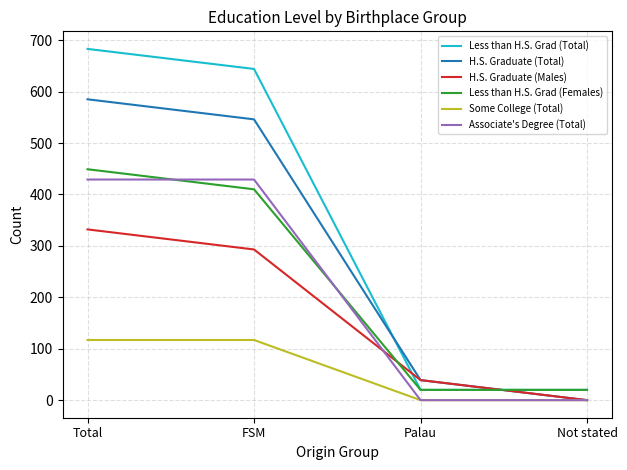

At which category is the sum across all series the highest?

Total